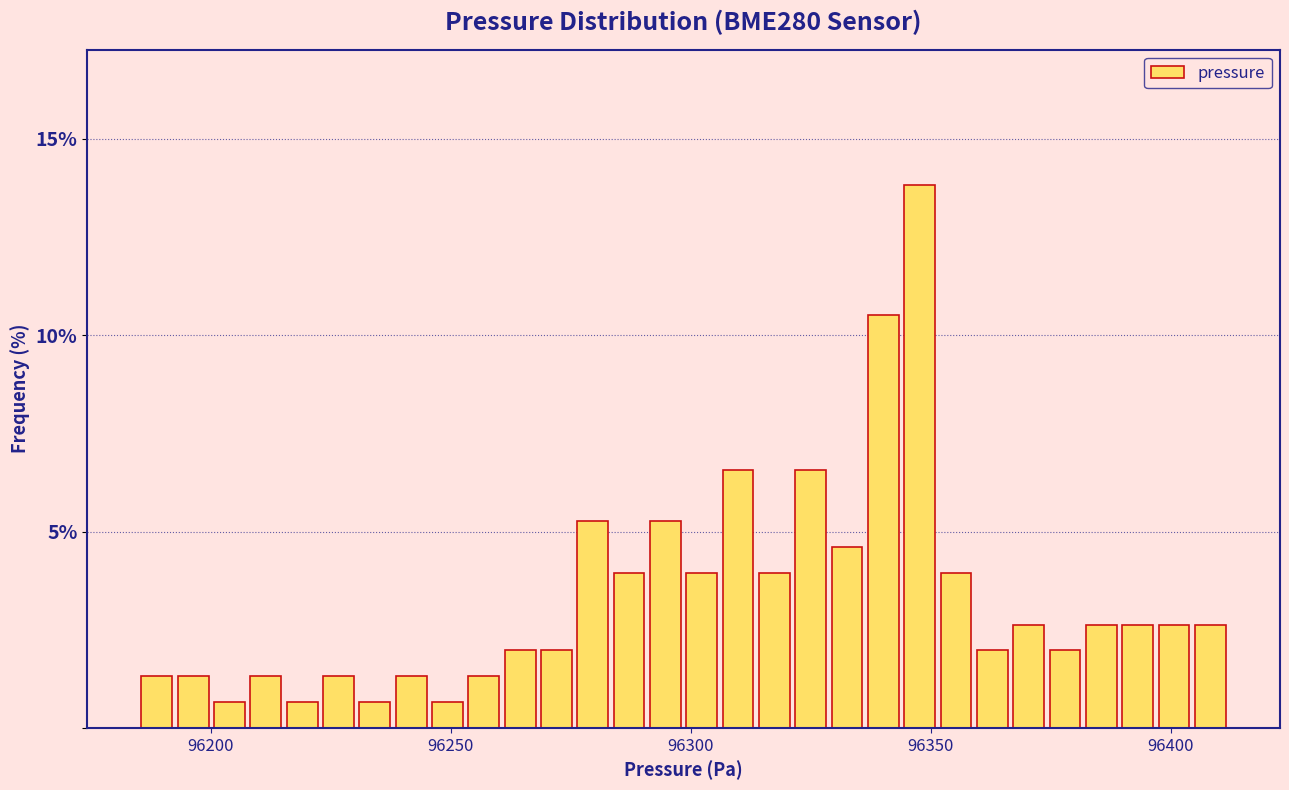

Read against the x-axis, roughly where is the centre of the tallest bar?

96350